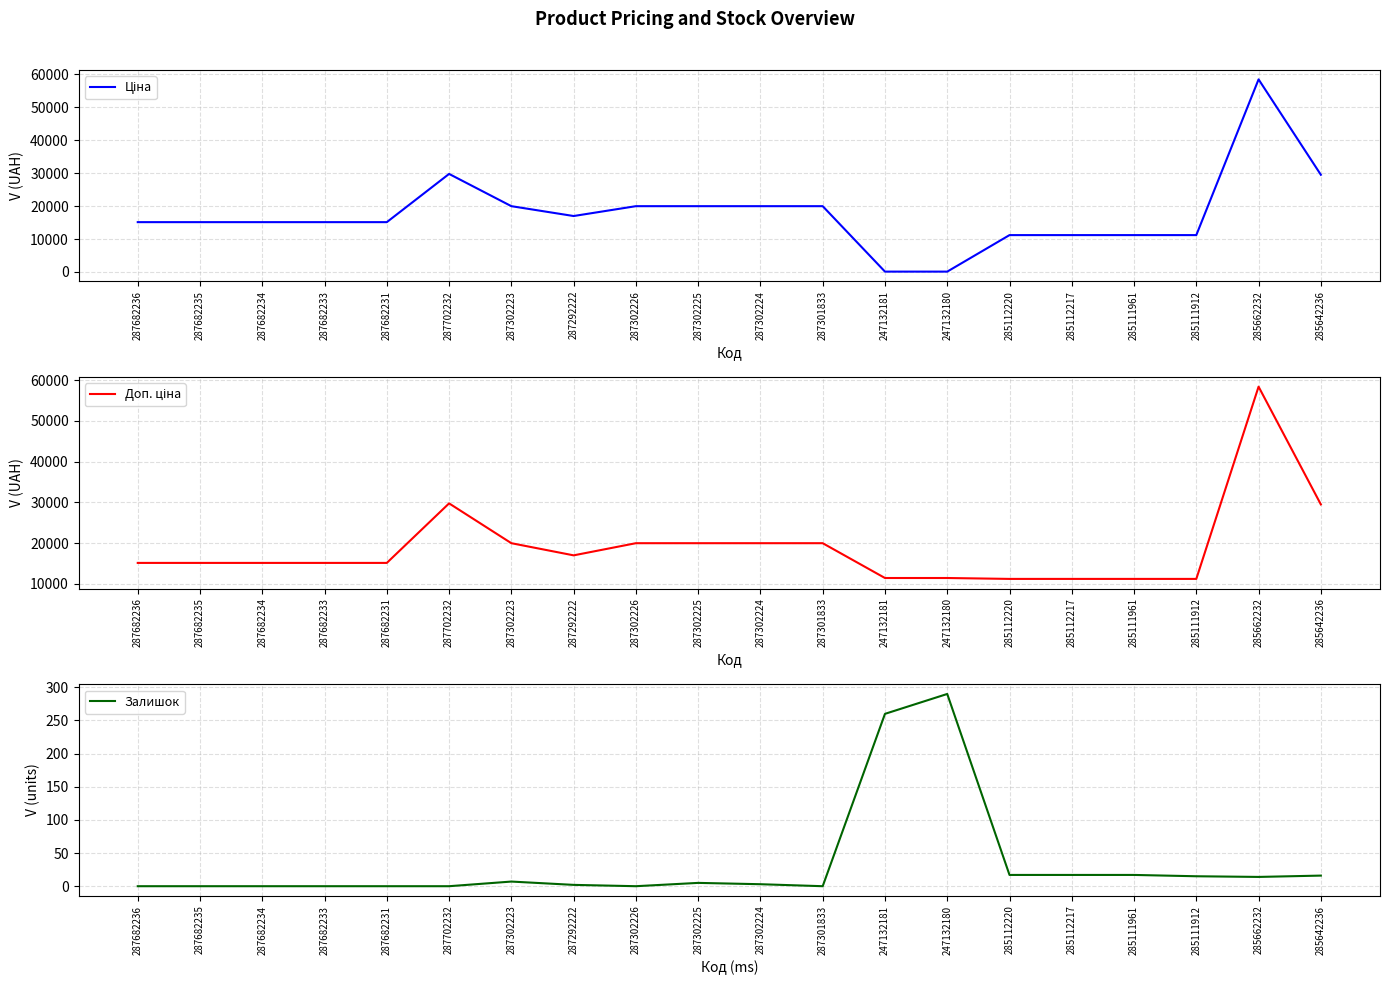

Which has a higher value, 287302226 or 285112217?

287302226